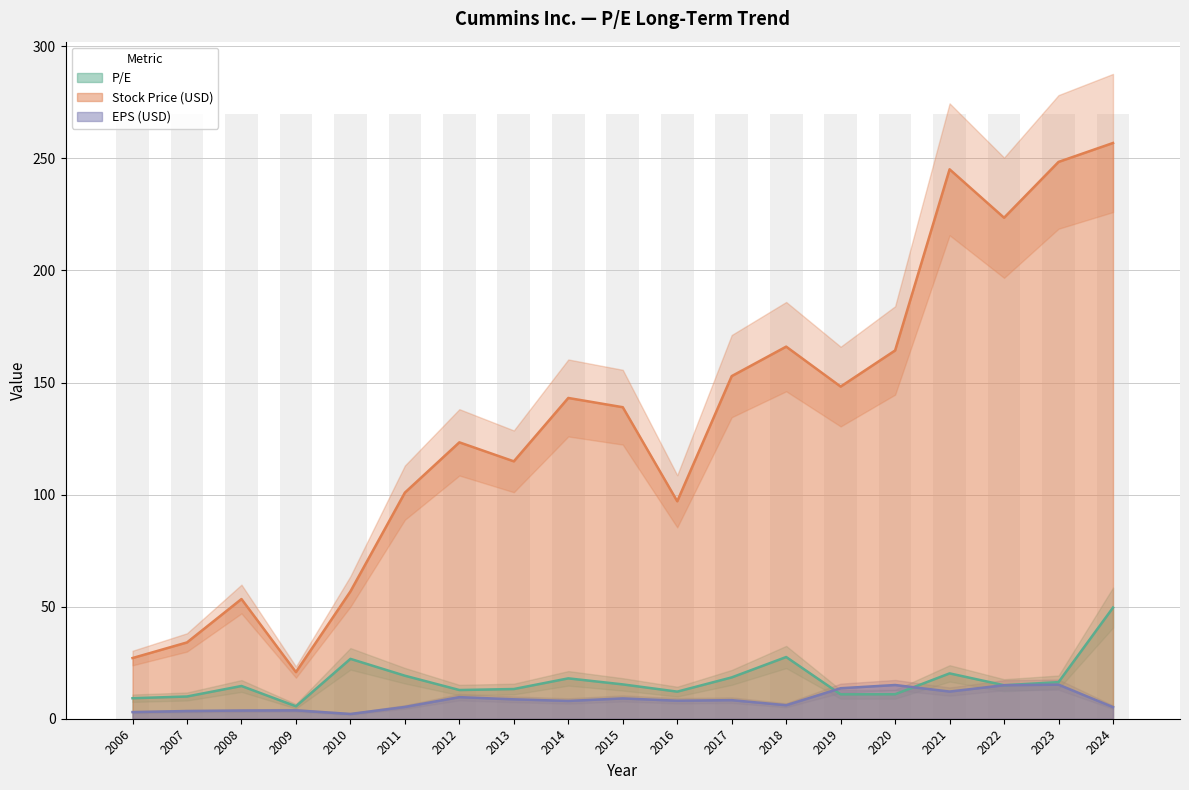

What are all the series names shown in the legend?

P/E, Stock Price, EPS